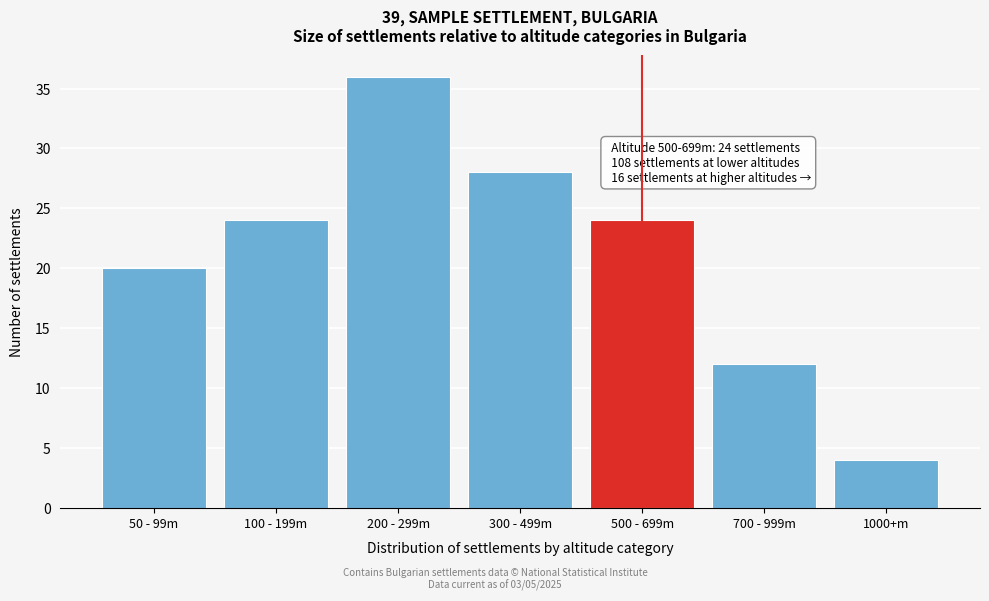

Reading left to right, transcribe all the data shown in this chart.

20	24	36	28	24	12	4